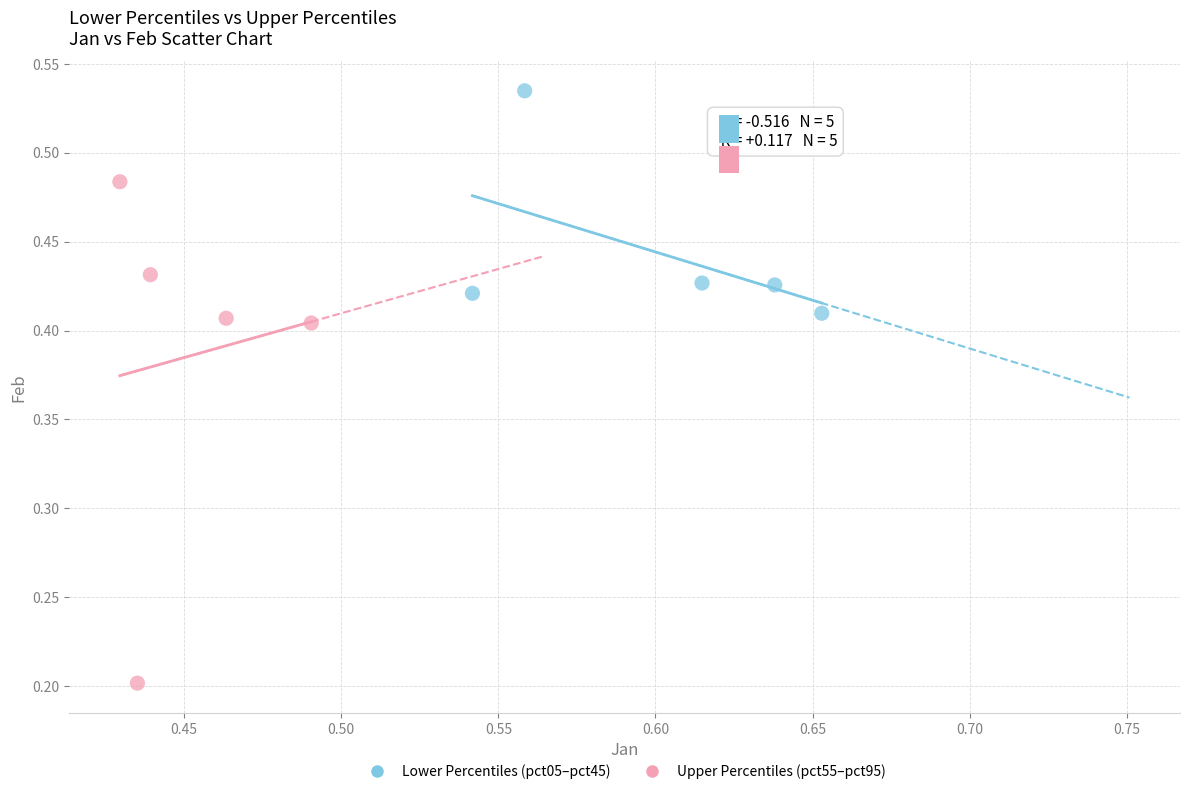

Which series contains the highest Y value?

Lower Percentiles (pct05–pct45)